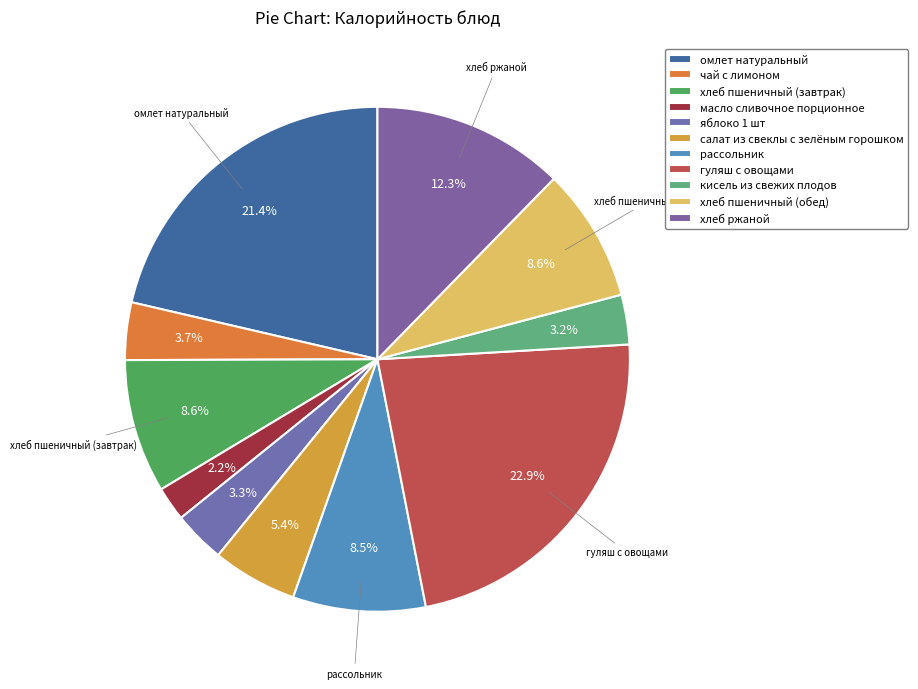

What percentage is NOT represented by салат из свеклы с зелёным горошком?

94.6%